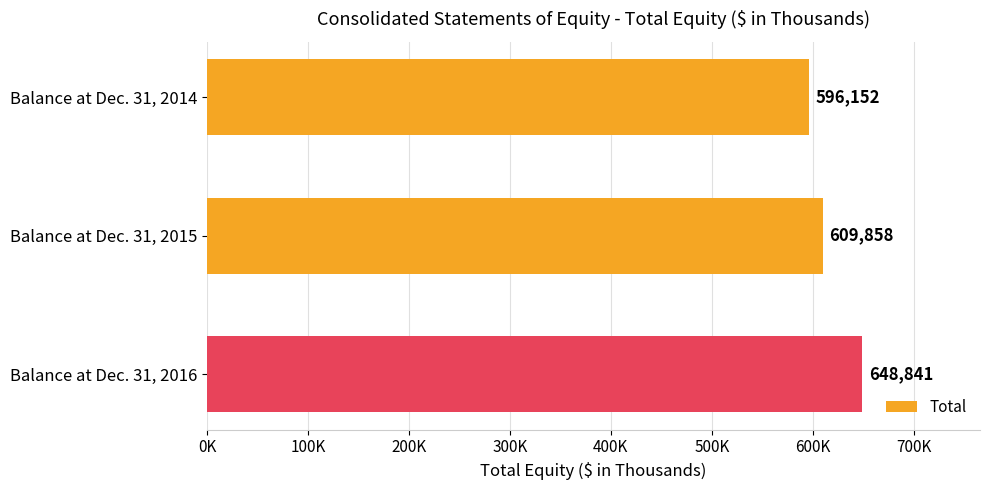

Does the chart contain any negative values?

No